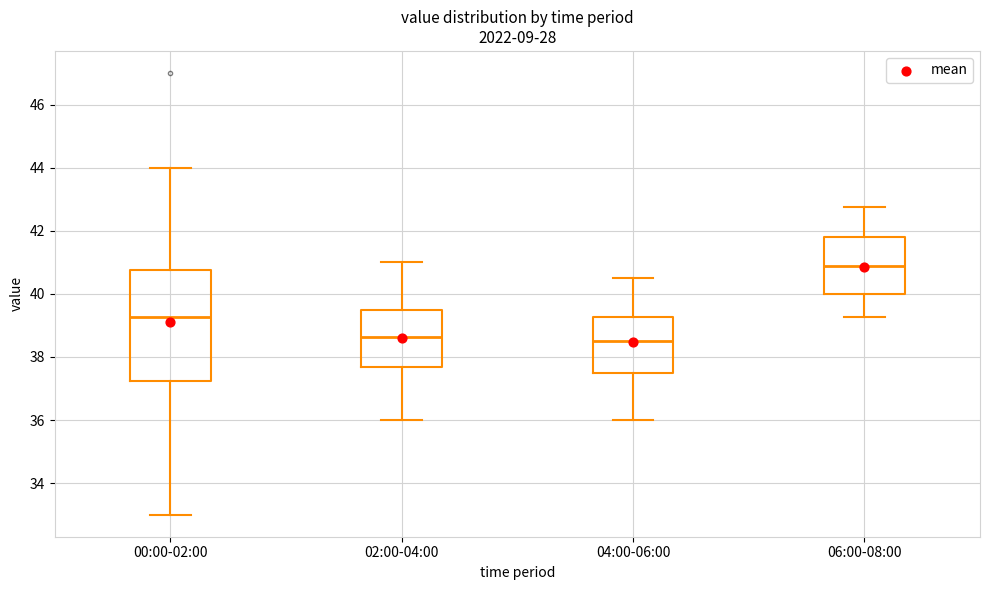

Reading left to right, read every box against the y-axis: the position of its median line, the range the box covers, and the ends of its whiskers. The values are not printed on the chart, so give them approximately, as read against the axis.

00:00-02:00: median 39.2, box 37.2 to 40.8, whiskers 33.0 to 44.0
02:00-04:00: median 38.6, box 37.6 to 39.6, whiskers 36.0 to 41.0
04:00-06:00: median 38.6, box 37.6 to 39.2, whiskers 36.0 to 40.6
06:00-08:00: median 40.8, box 40.0 to 41.8, whiskers 39.2 to 42.8